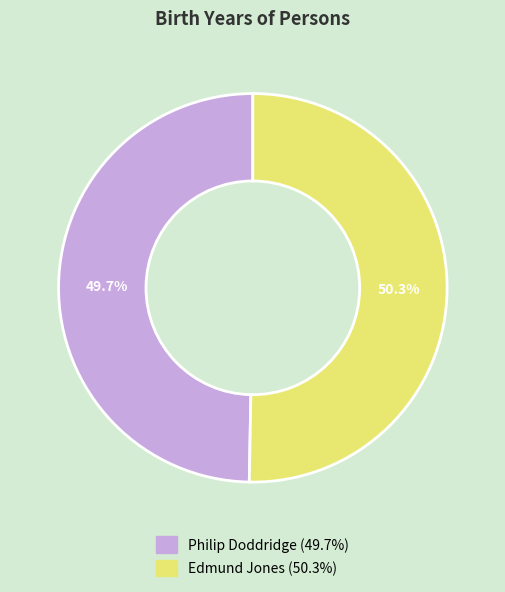

To the nearest percent, what is the average slice percentage?

50%